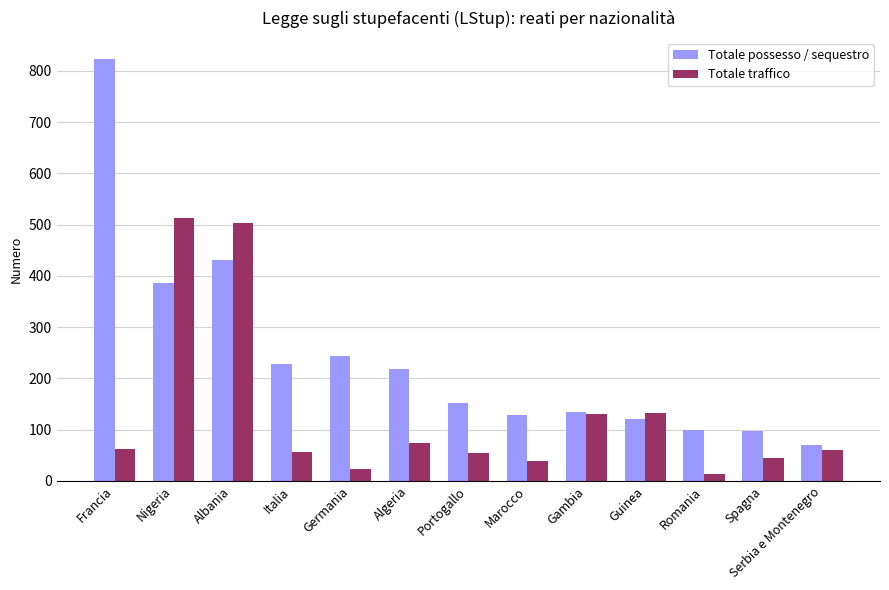

How many bars are there in each group?

2